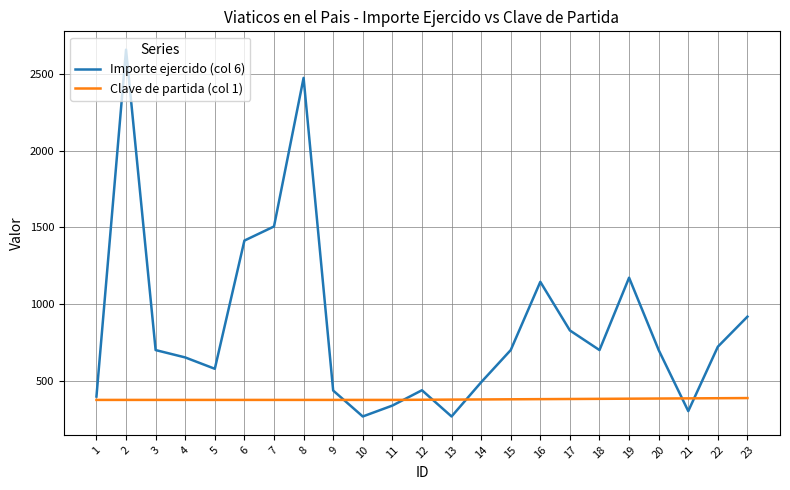

In Importe ejercido (col 6), how many points are lower than both neighbors (excluding endpoints)?

5